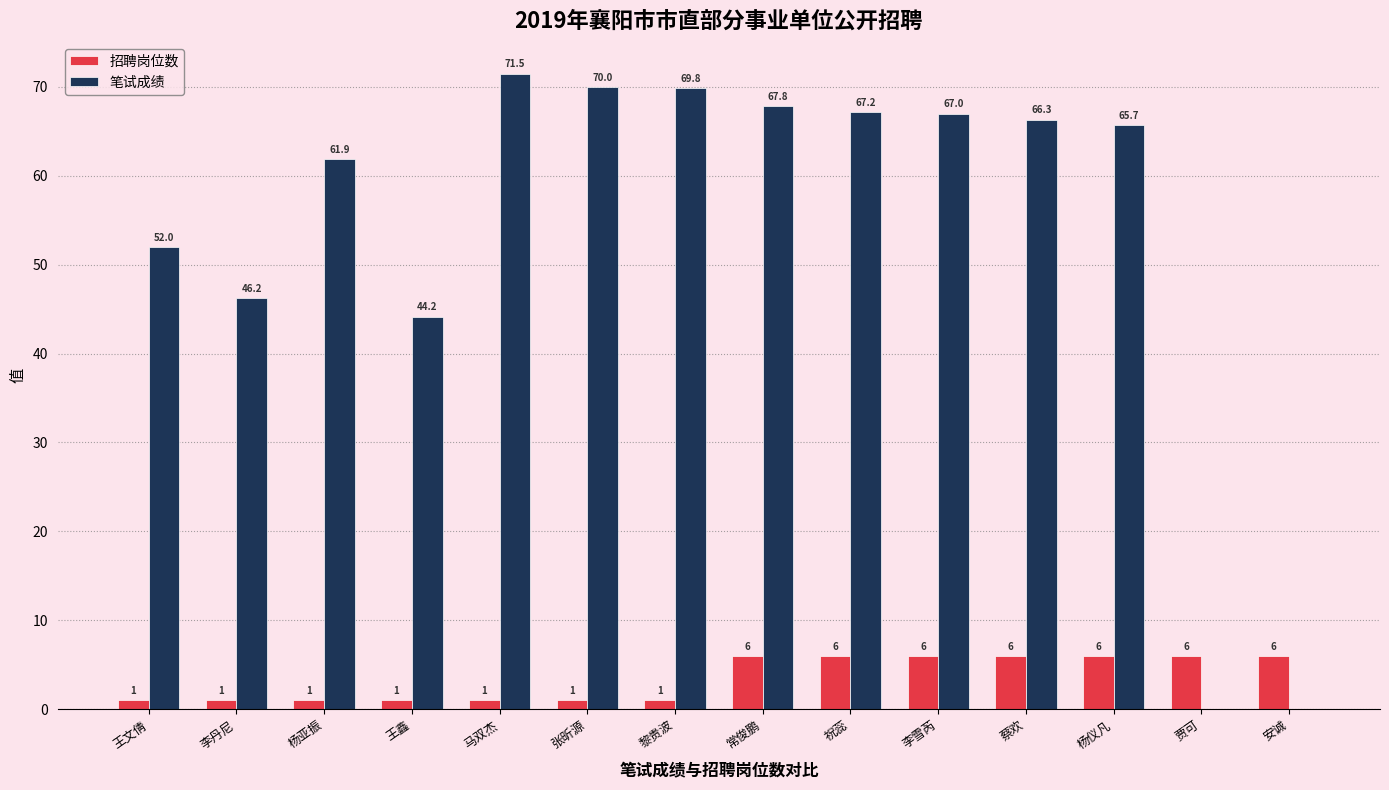

What is the greatest value displayed?

71.5